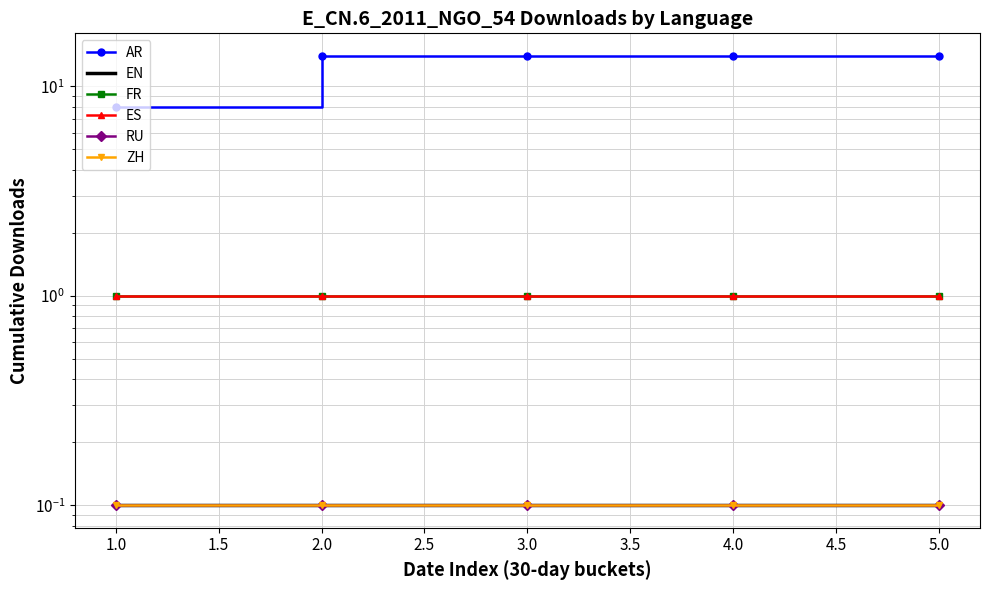

The value of FR at 3.0 is 0.5. True or false?

False